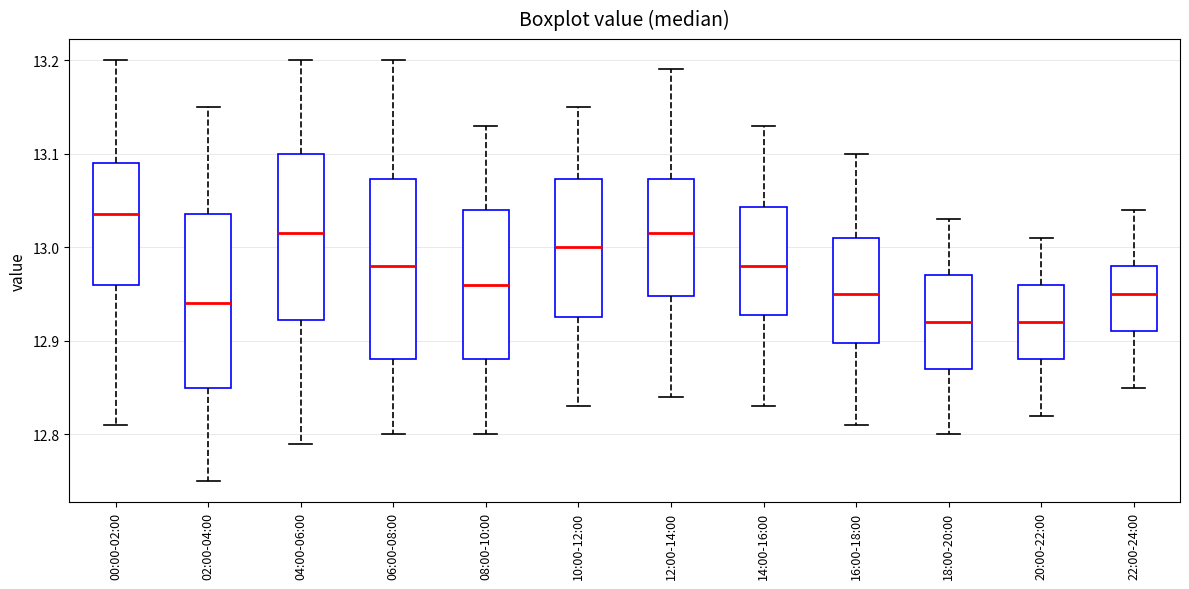

Where does the lower whisker of the box for 02:00-04:00 end on the y-axis? The values are not printed on the chart, so give them approximately, as read against the axis.

12.75